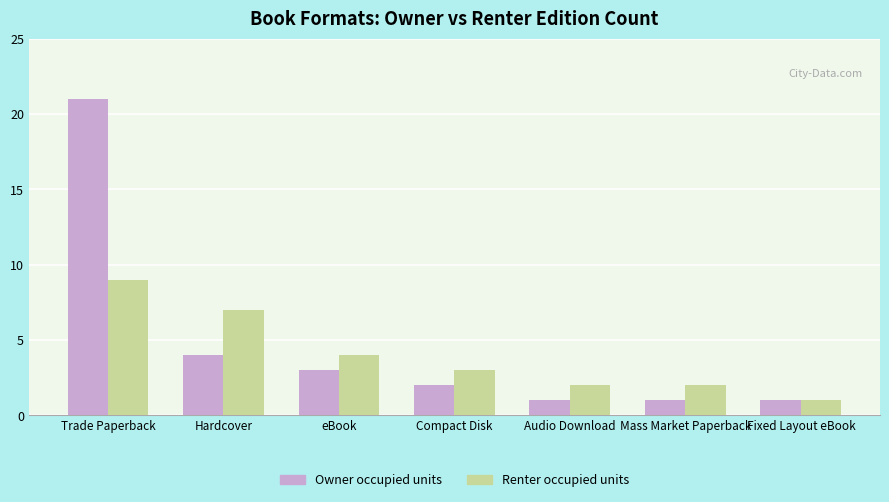

List the series in order of their overall mean, highest first.

Owner occupied units, Renter occupied units